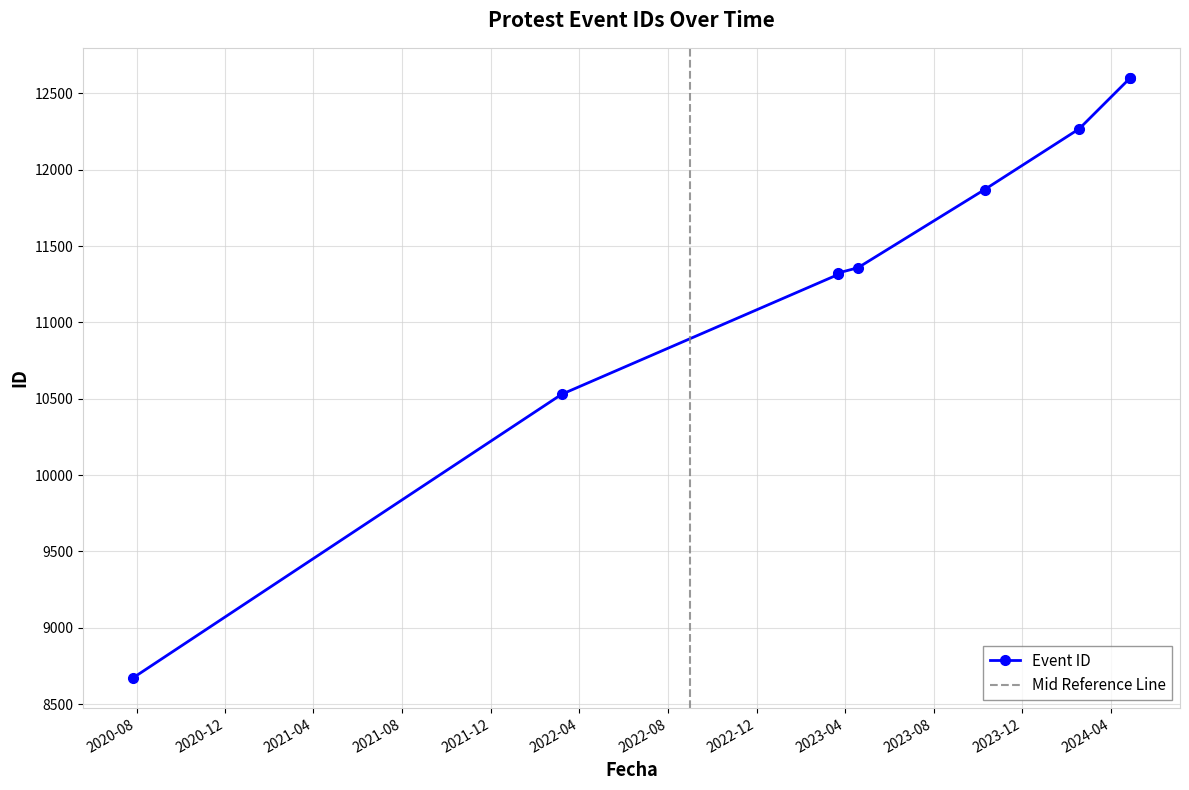

What is the difference between the maximum and minimum values?

3931